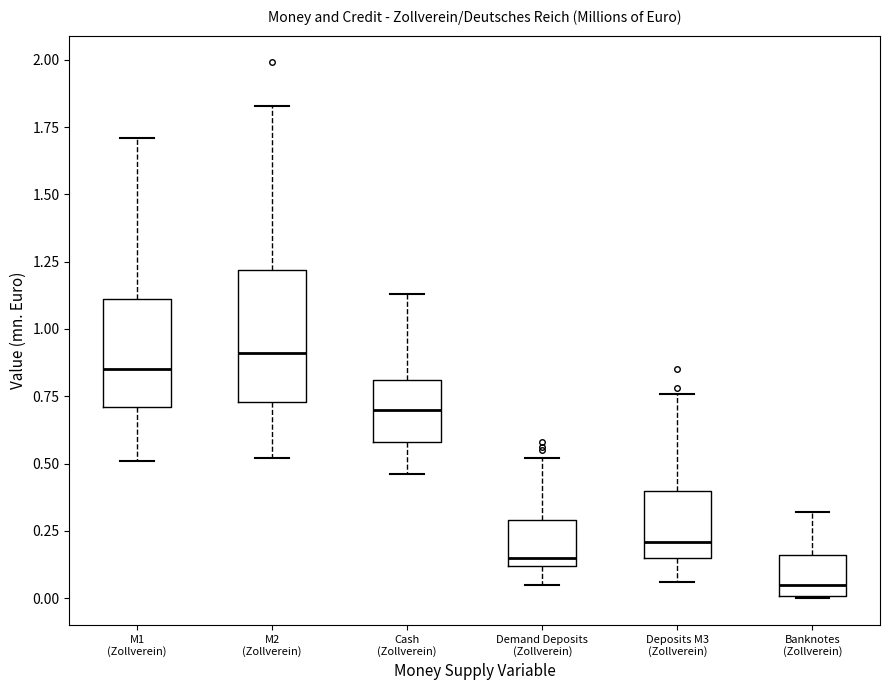

Reading left to right, transcribe this box plot: for each box, give where its median line is, the range the box spans, and where its two whiskers end, as read against the y-axis. The values are not printed on the chart, so give them approximately, as read against the axis.

M1 (Zollverein): median 0.85, box 0.70 to 1.10, whiskers 0.50 to 1.70
M2 (Zollverein): median 0.90, box 0.75 to 1.20, whiskers 0.50 to 1.85
Cash (Zollverein): median 0.70, box 0.60 to 0.80, whiskers 0.45 to 1.15
Demand Deposits (Zollverein): median 0.15, box 0.10 to 0.30, whiskers 0.05 to 0.50
Deposits M3 (Zollverein): median 0.20, box 0.15 to 0.40, whiskers 0.05 to 0.75
Banknotes (Zollverein): median 0.05, box 0.00 to 0.15, whiskers 0.00 to 0.30